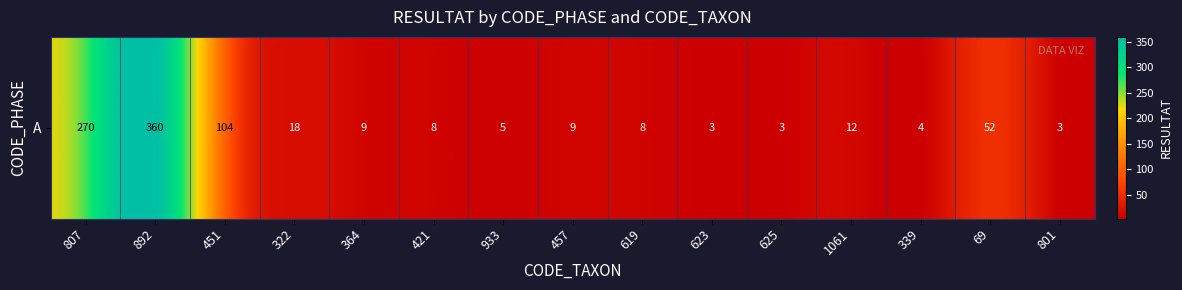

Count the number of values greater than 9.

6